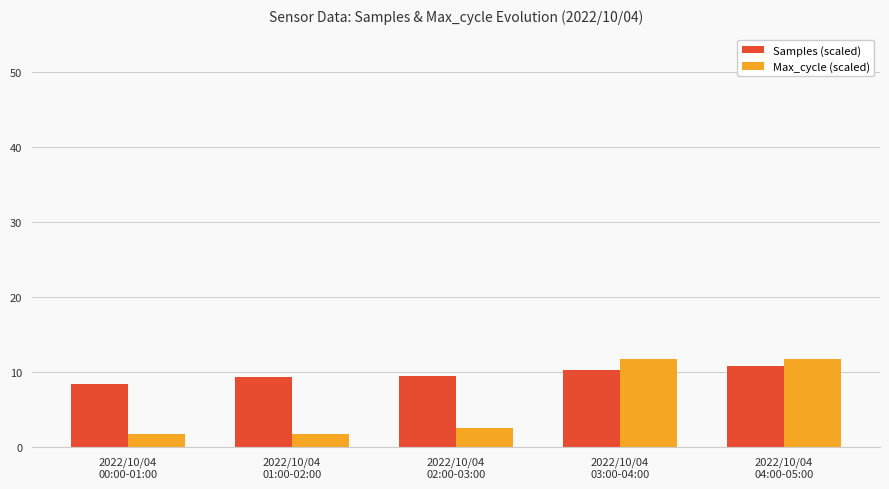

What is the average value of the Max_cycle (scaled) series?

5.9